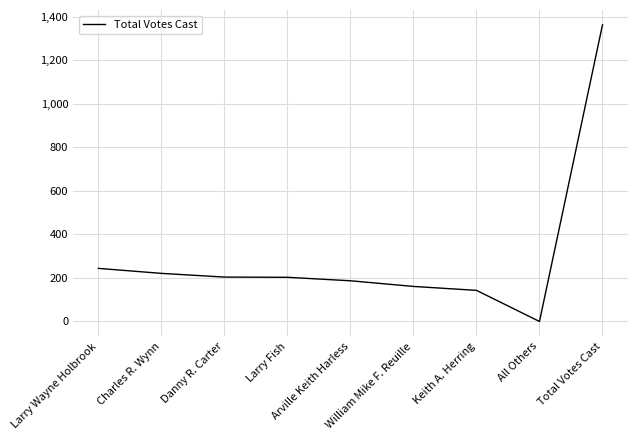

What is the difference between the values at Larry Wayne Holbrook and Larry Fish?

41